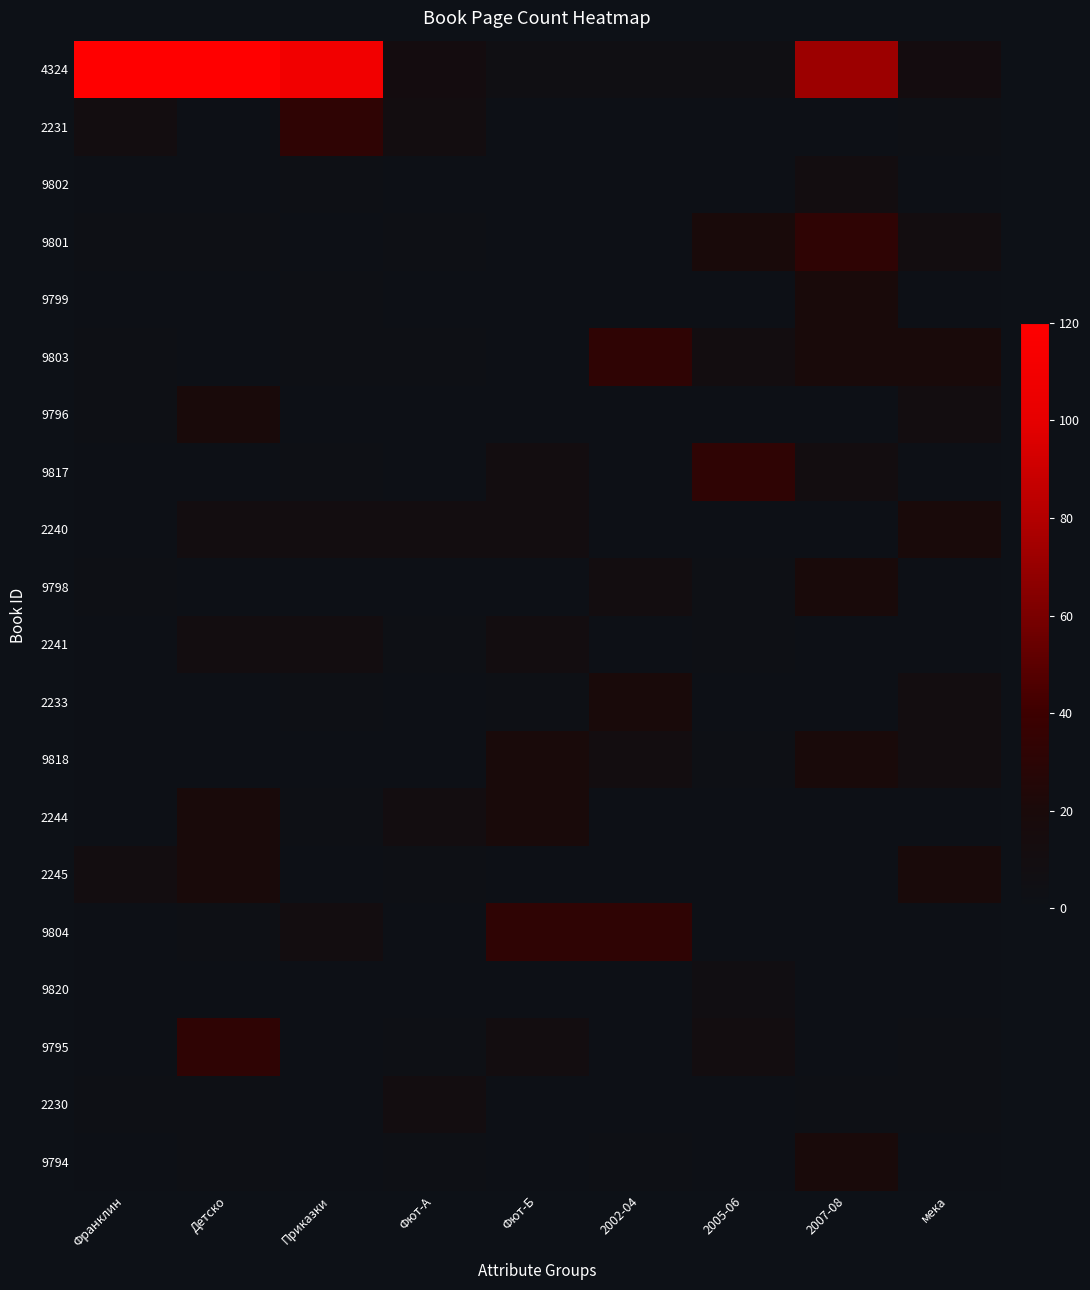

Between 2002-04 and 2007-08, which is larger?

2007-08